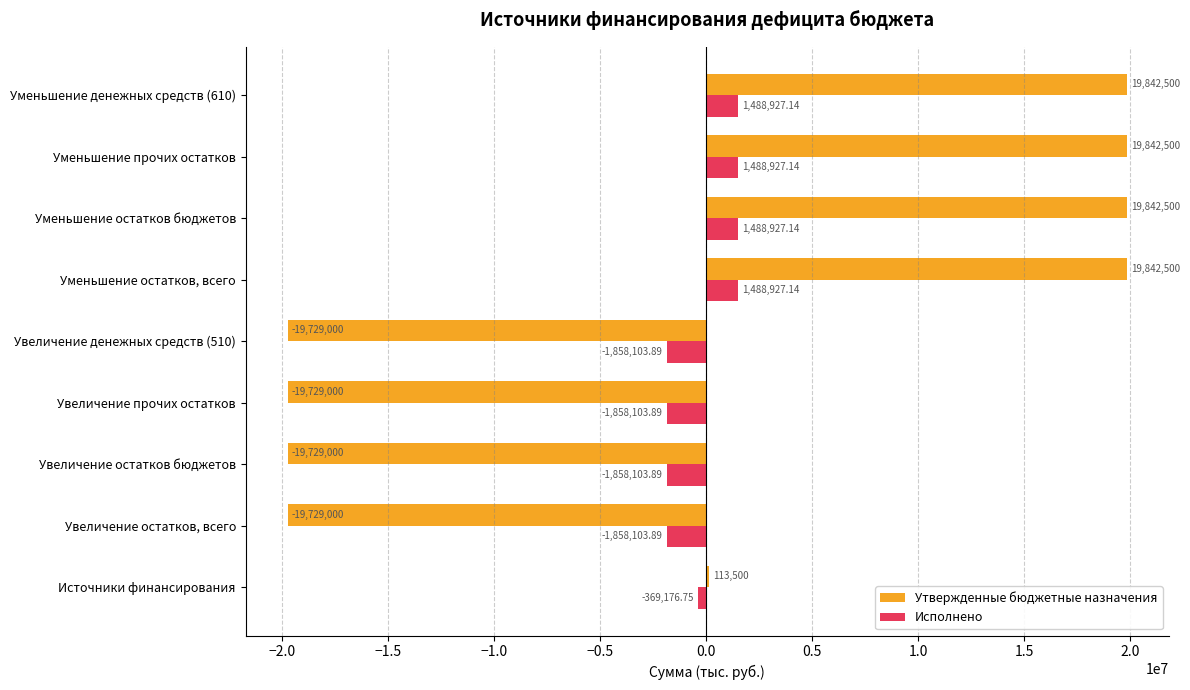

What is the average value of the Исполнено series?

-205098.2